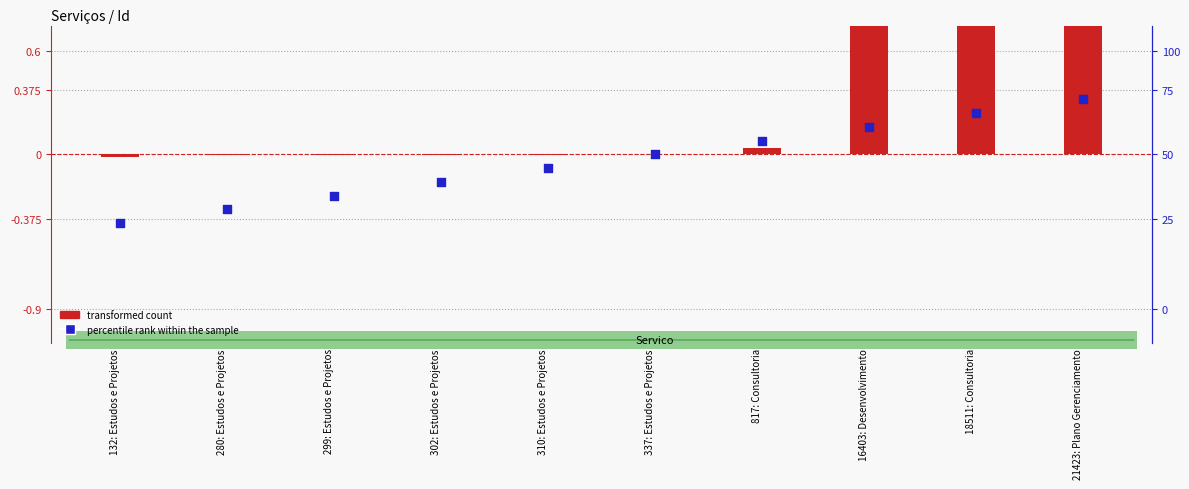

What are all the series names shown in the legend?

transformed count, percentile rank within the sample